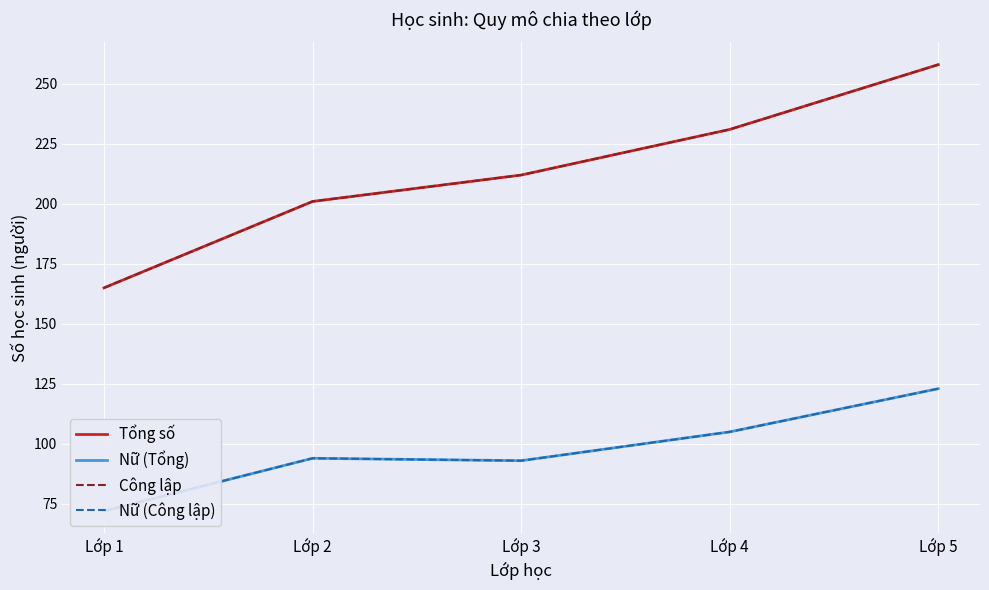

Reading left to right, extract all data points from this chart.

Tổng số: 165	201	212	231	258
Nữ (Tổng): 72	94	93	105	123
Công lập: 165	201	212	231	258
Nữ (Công lập): 72	94	93	105	123